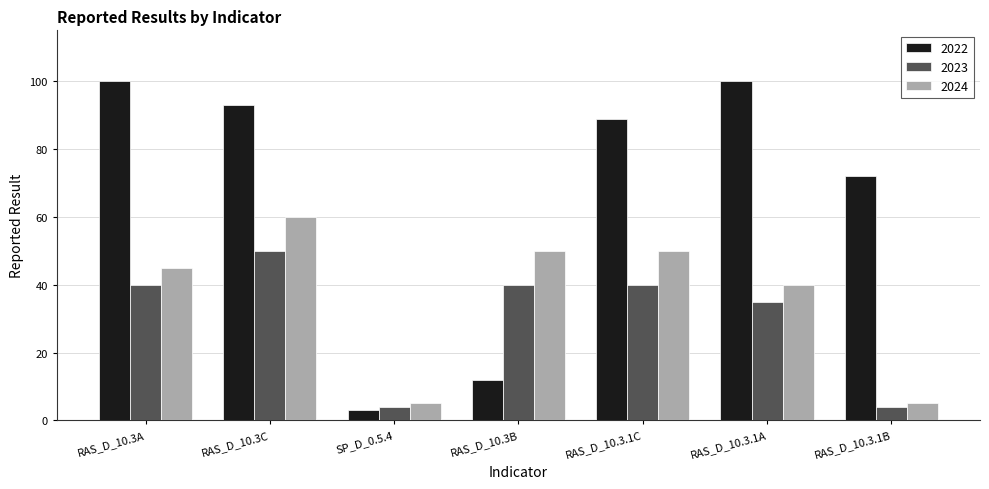

How many categories are shown in the chart?

7